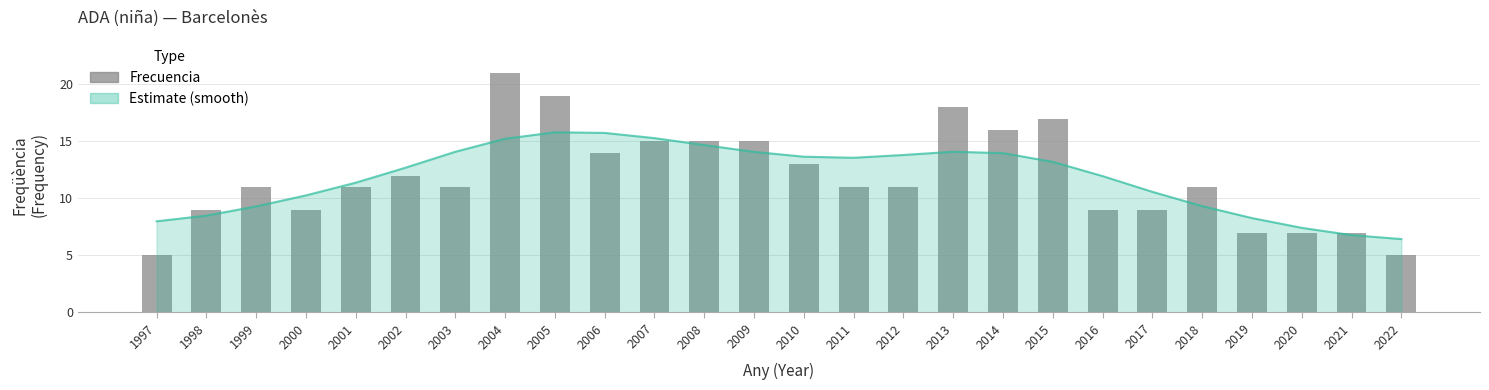

How many values are below 11?

9